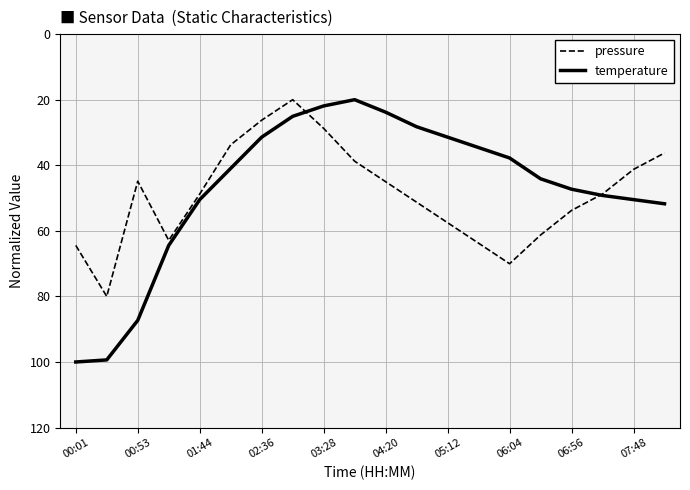

How many intersections are there between temperature and pressure?

2